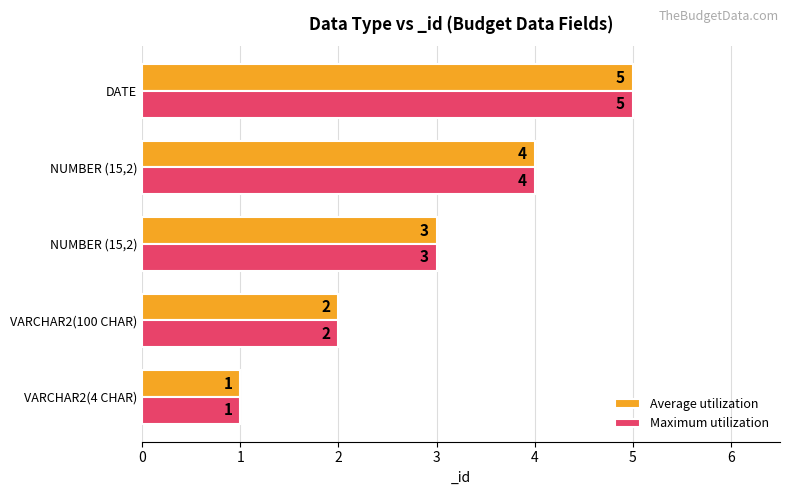

Count the Maximum utilization values in the range 2 to 4.

3